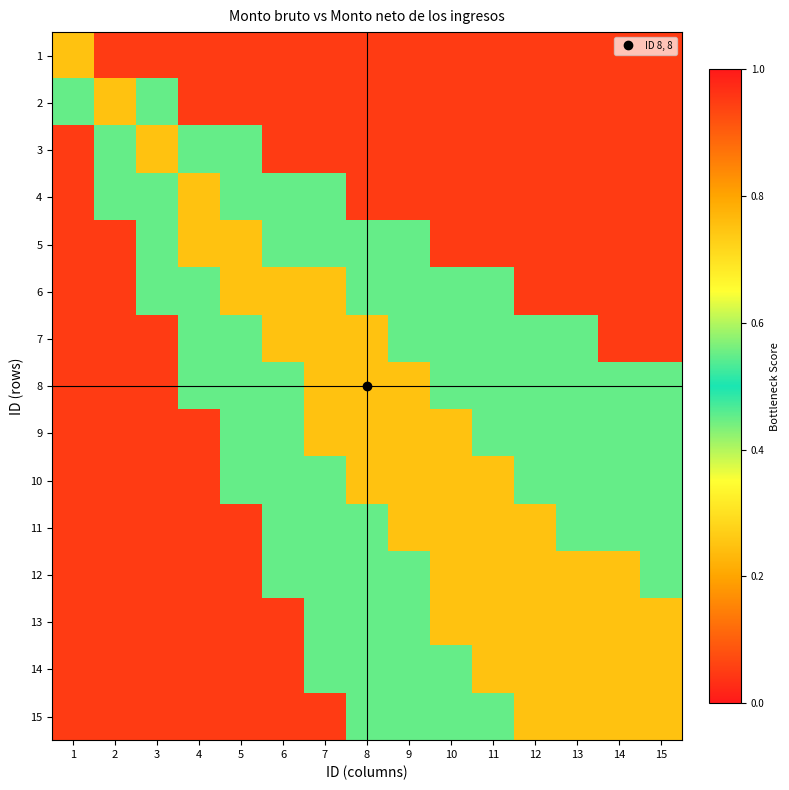

Reading left to right, what are all the values shown in this chart?

1: 1=0.8	2=0.1	3=0.1	4=0.1	5=0.1	6=0.1	7=0.1	8=0.1	9=0.1	10=0.1	11=0.1	12=0.1	13=0.1	14=0.1	15=0.1
2: 1=0.5	2=0.8	3=0.5	4=0.1	5=0.1	6=0.1	7=0.1	8=0.1	9=0.1	10=0.1	11=0.1	12=0.1	13=0.1	14=0.1	15=0.1
3: 1=0.1	2=0.5	3=0.8	4=0.5	5=0.5	6=0.1	7=0.1	8=0.1	9=0.1	10=0.1	11=0.1	12=0.1	13=0.1	14=0.1	15=0.1
4: 1=0.1	2=0.5	3=0.5	4=0.8	5=0.5	6=0.5	7=0.5	8=0.1	9=0.1	10=0.1	11=0.1	12=0.1	13=0.1	14=0.1	15=0.1
5: 1=0.1	2=0.1	3=0.5	4=0.8	5=0.8	6=0.5	7=0.5	8=0.5	9=0.5	10=0.1	11=0.1	12=0.1	13=0.1	14=0.1	15=0.1
6: 1=0.1	2=0.1	3=0.5	4=0.5	5=0.8	6=0.8	7=0.8	8=0.5	9=0.5	10=0.5	11=0.5	12=0.1	13=0.1	14=0.1	15=0.1
7: 1=0.1	2=0.1	3=0.1	4=0.5	5=0.5	6=0.8	7=0.8	8=0.8	9=0.5	10=0.5	11=0.5	12=0.5	13=0.5	14=0.1	15=0.1
8: 1=0.1	2=0.1	3=0.1	4=0.5	5=0.5	6=0.5	7=0.8	8=0.8	9=0.8	10=0.5	11=0.5	12=0.5	13=0.5	14=0.5	15=0.5
9: 1=0.1	2=0.1	3=0.1	4=0.1	5=0.5	6=0.5	7=0.8	8=0.8	9=0.8	10=0.8	11=0.5	12=0.5	13=0.5	14=0.5	15=0.5
10: 1=0.1	2=0.1	3=0.1	4=0.1	5=0.5	6=0.5	7=0.5	8=0.8	9=0.8	10=0.8	11=0.8	12=0.5	13=0.5	14=0.5	15=0.5
11: 1=0.1	2=0.1	3=0.1	4=0.1	5=0.1	6=0.5	7=0.5	8=0.5	9=0.8	10=0.8	11=0.8	12=0.8	13=0.5	14=0.5	15=0.5
12: 1=0.1	2=0.1	3=0.1	4=0.1	5=0.1	6=0.5	7=0.5	8=0.5	9=0.5	10=0.8	11=0.8	12=0.8	13=0.8	14=0.8	15=0.5
13: 1=0.1	2=0.1	3=0.1	4=0.1	5=0.1	6=0.1	7=0.5	8=0.5	9=0.5	10=0.8	11=0.8	12=0.8	13=0.8	14=0.8	15=0.8
14: 1=0.1	2=0.1	3=0.1	4=0.1	5=0.1	6=0.1	7=0.5	8=0.5	9=0.5	10=0.5	11=0.8	12=0.8	13=0.8	14=0.8	15=0.8
15: 1=0.1	2=0.1	3=0.1	4=0.1	5=0.1	6=0.1	7=0.1	8=0.5	9=0.5	10=0.5	11=0.5	12=0.8	13=0.8	14=0.8	15=0.8